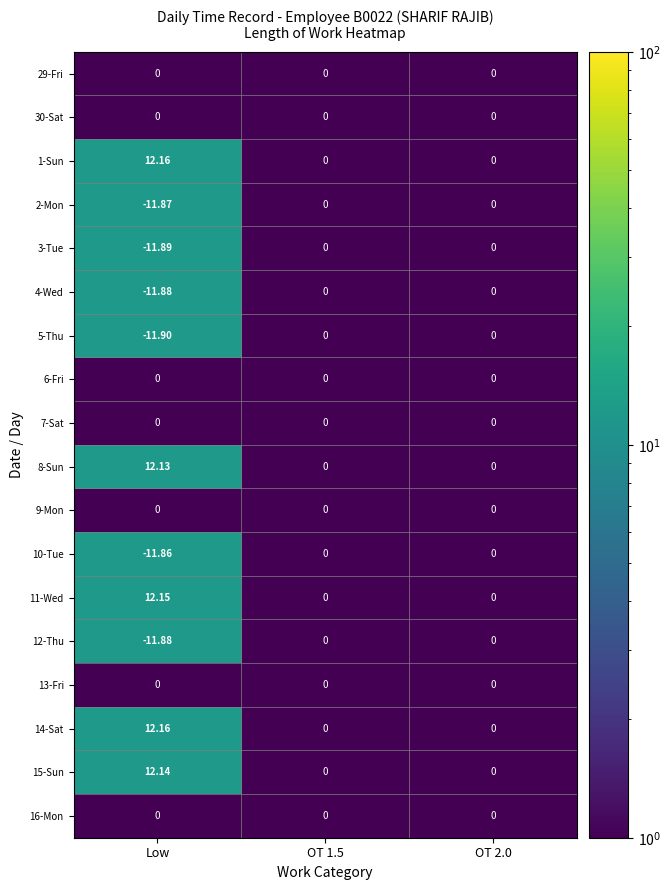

Which category has the lowest value across all series?

Low